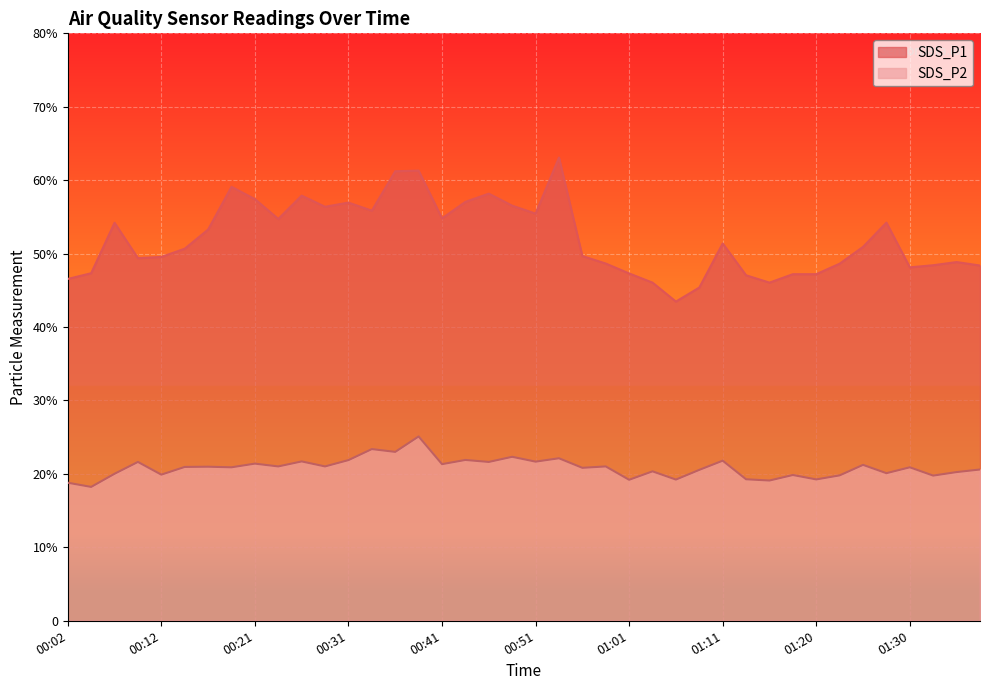

What is the sum of all SDS_P2 values?

834.0